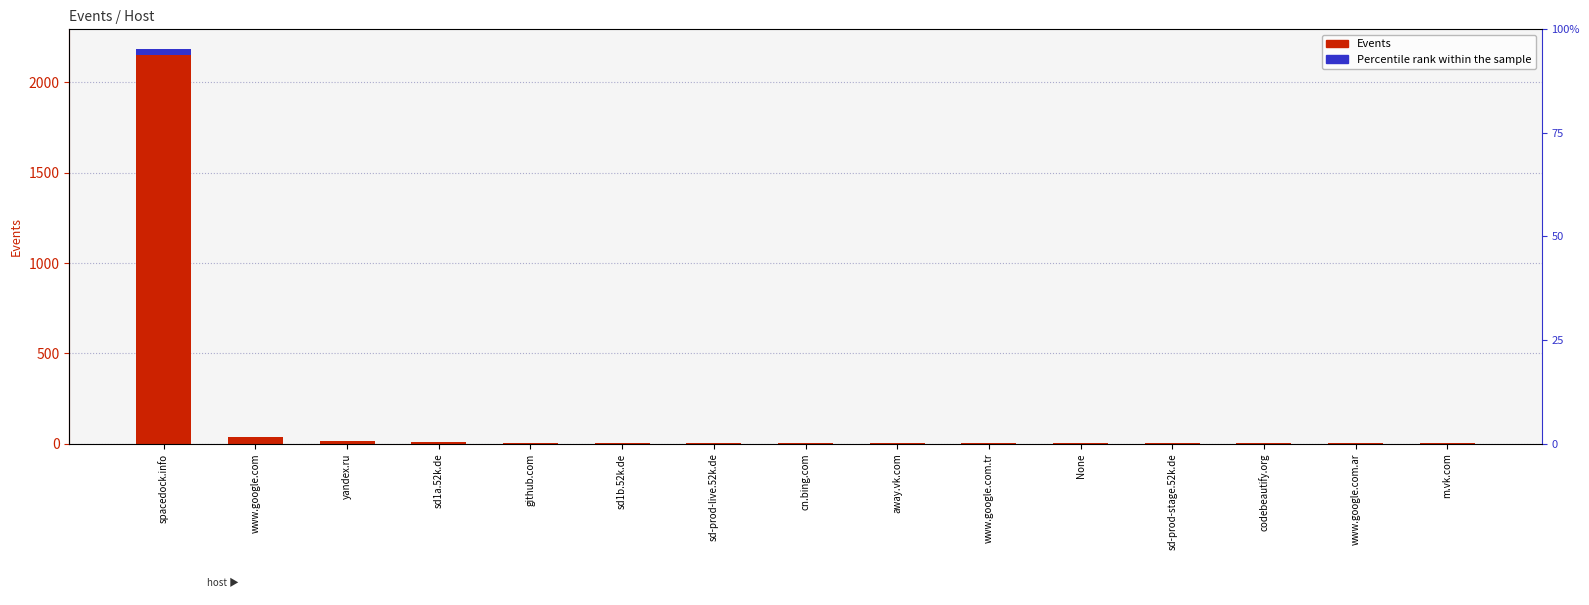

Rank the series at cn.bing.com from lowest to highest value.

Percentile rank within the sample, Events